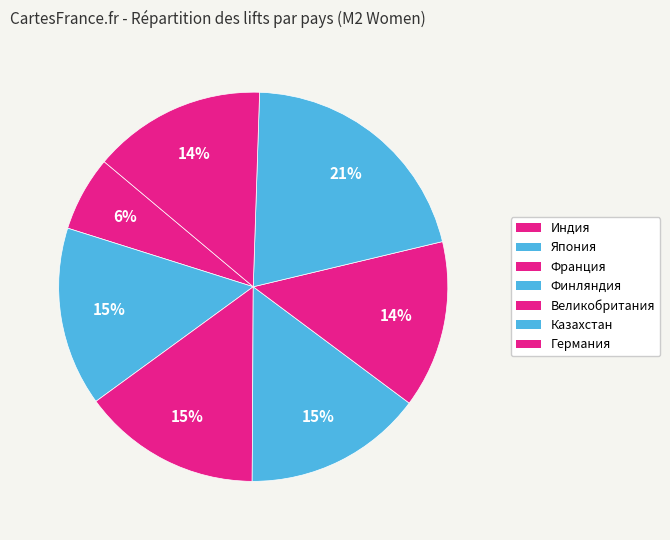

True or false: Великобритания accounts for 1% of the total.

False